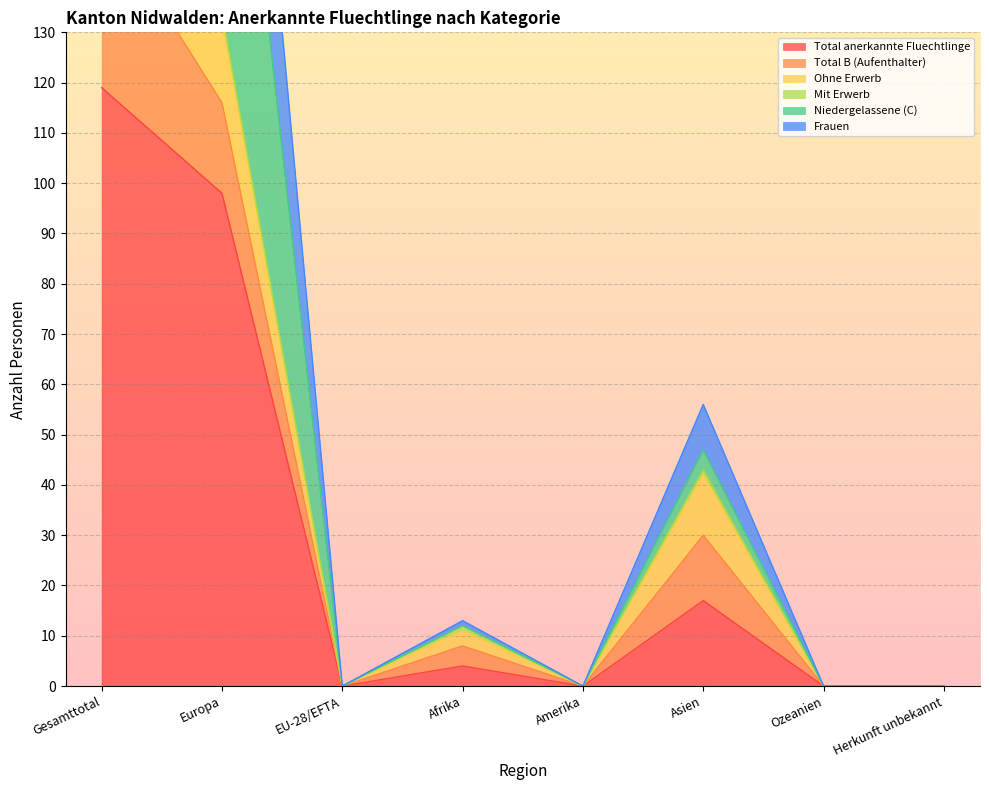

True or false: Niedergelassene (C) and Total anerkannte Fluechtlinge intersect in this chart.

False